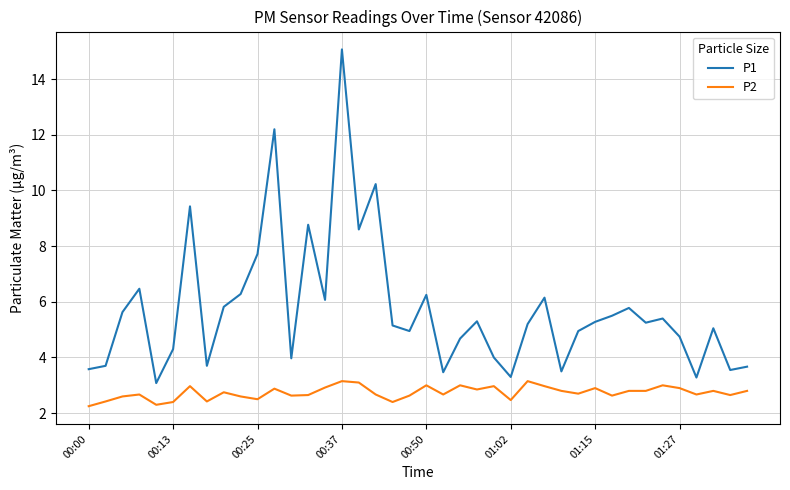

Which series has the widest spread of values?

P1